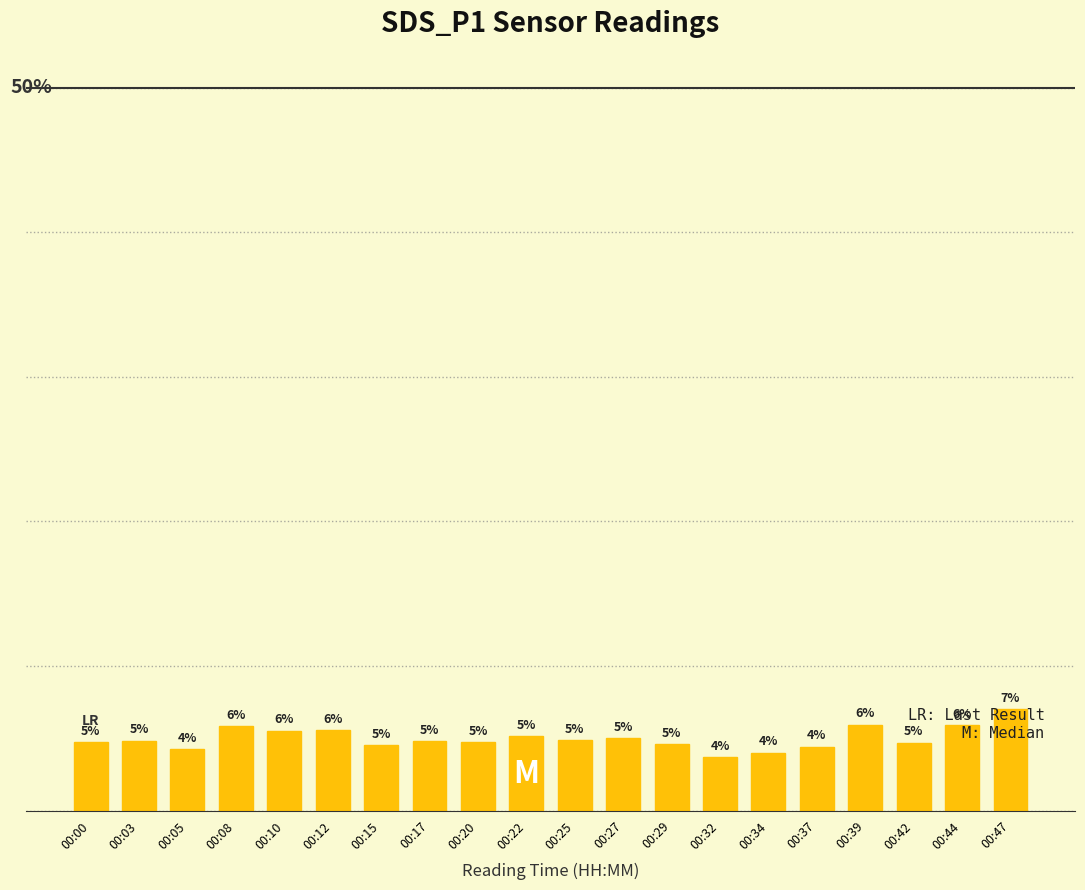

Which category has the highest value across all series?

00:47